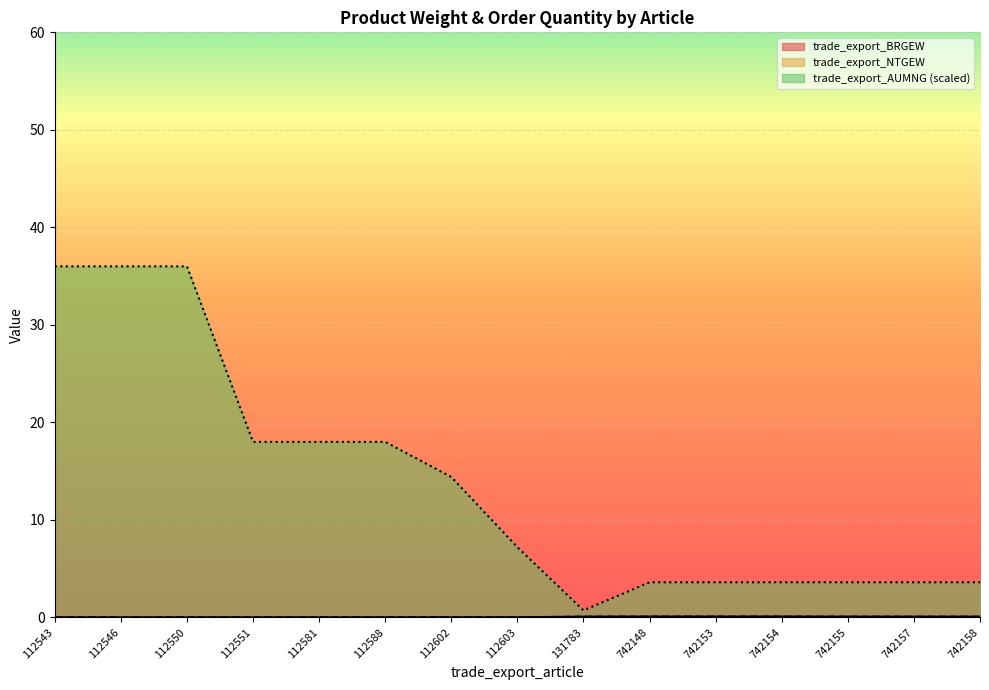

True or false: trade_export_NTGEW has more than 1 interior local peaks.

False